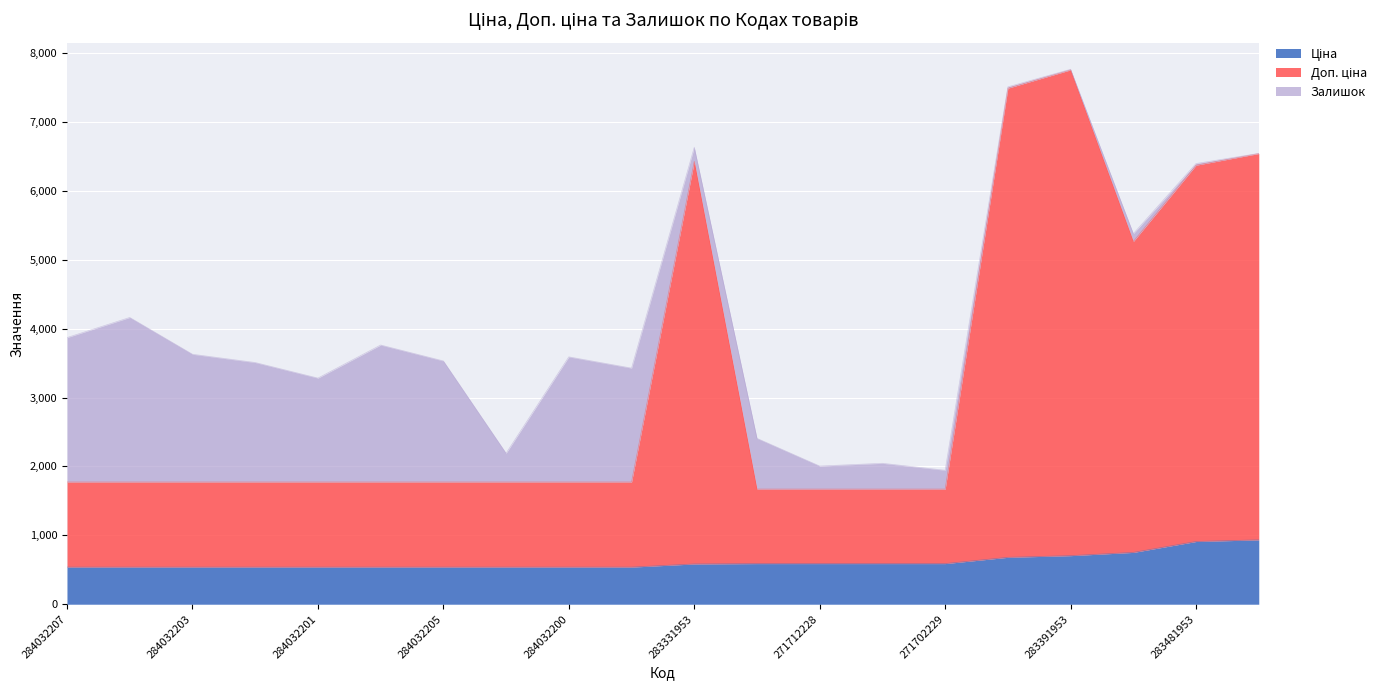

At how many categories does at least one series exceed 3173?

6